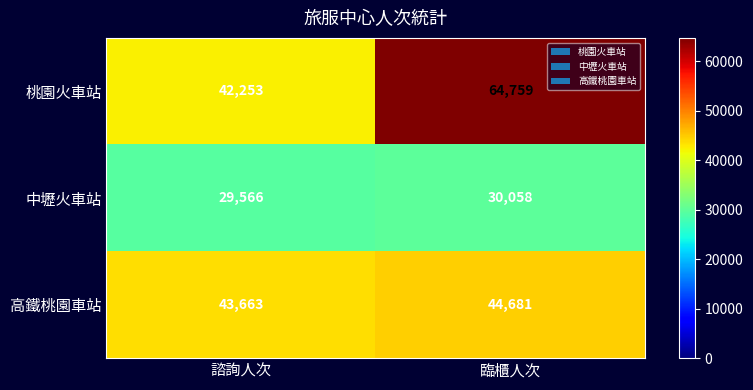

The value of 桃園火車站 at 臨櫃人次 is 34328. True or false?

False